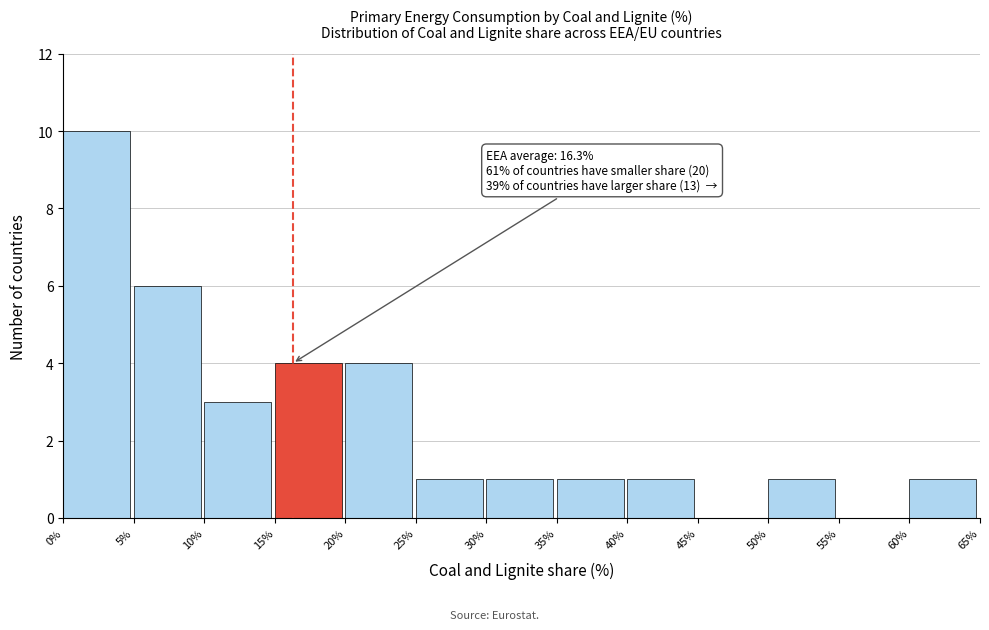

Over which range of the x-axis is the bar tallest?

0% to 5%